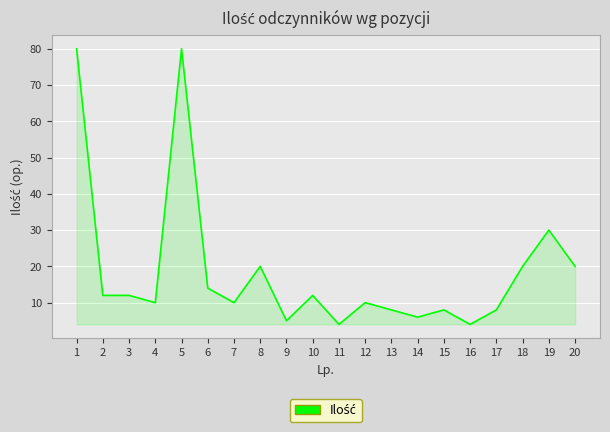

What is the change in value from 3 to 13?

-4